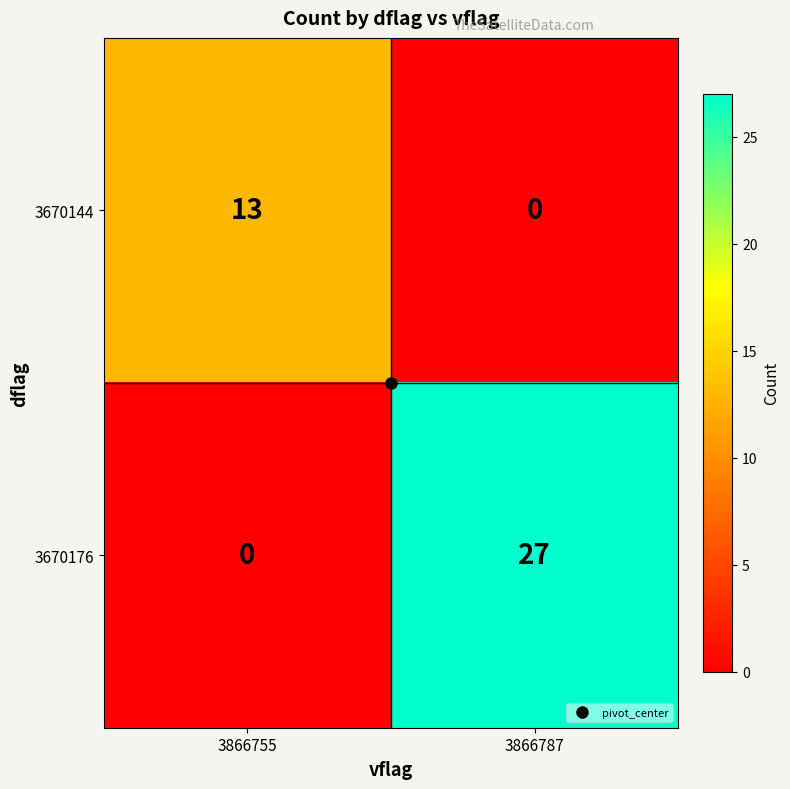

What is the sum of the 3670144 values at 3866755 and 3866787?

13